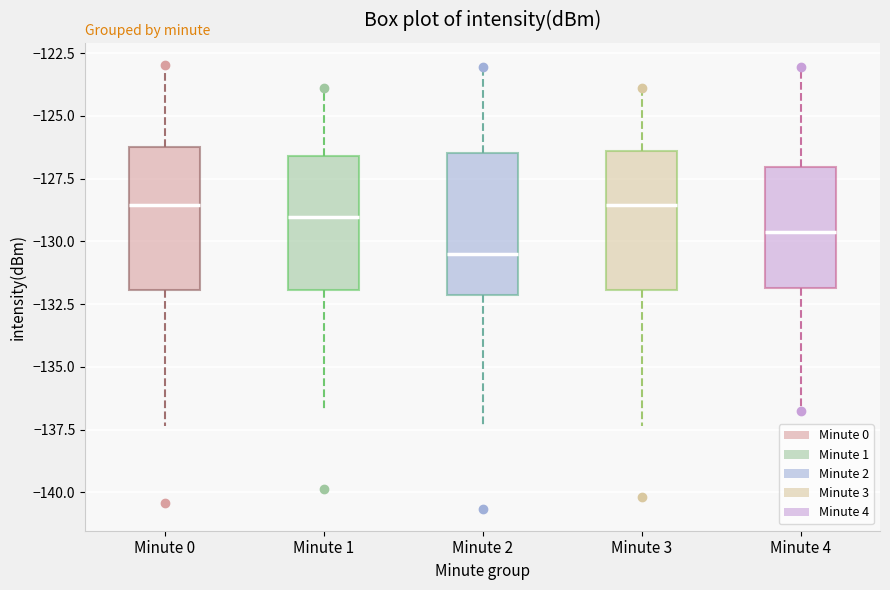

Reading left to right, transcribe this box plot: for each box, give where its median line is, the range the box spans, and where its two whiskers end, as read against the y-axis. The values are not printed on the chart, so give them approximately, as read against the axis.

Minute 0: median -128.5, box -132.0 to -126.5, whiskers -137.5 to -123.0
Minute 1: median -129.0, box -132.0 to -126.5, whiskers -137.0 to -124.0
Minute 2: median -130.5, box -132.0 to -126.5, whiskers -137.5 to -123.0
Minute 3: median -128.5, box -132.0 to -126.5, whiskers -137.5 to -124.0
Minute 4: median -129.5, box -132.0 to -127.0, whiskers -137.0 to -123.0